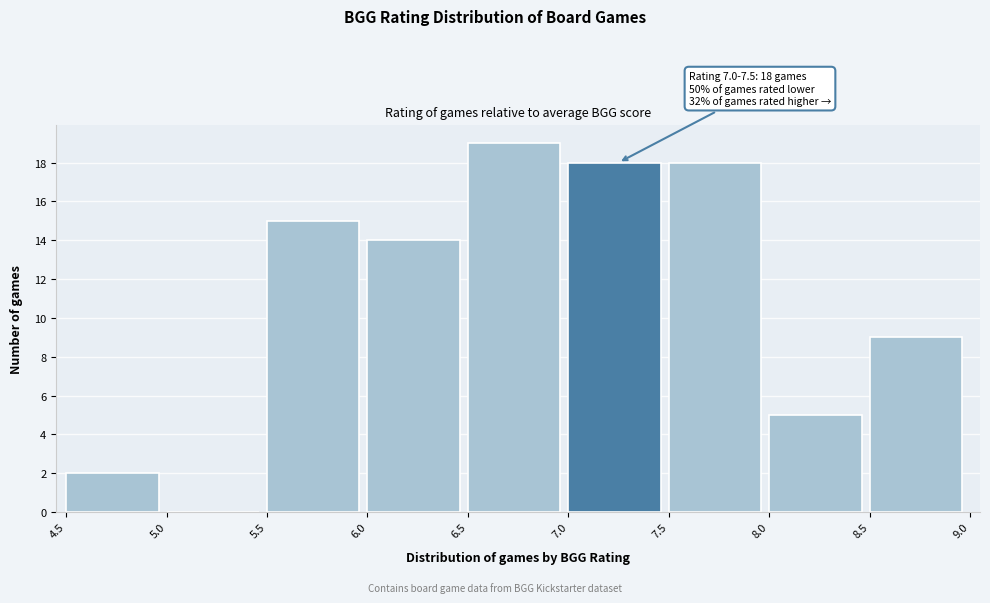

Which range on the x-axis has the tallest bar?

6.5 to 7.0